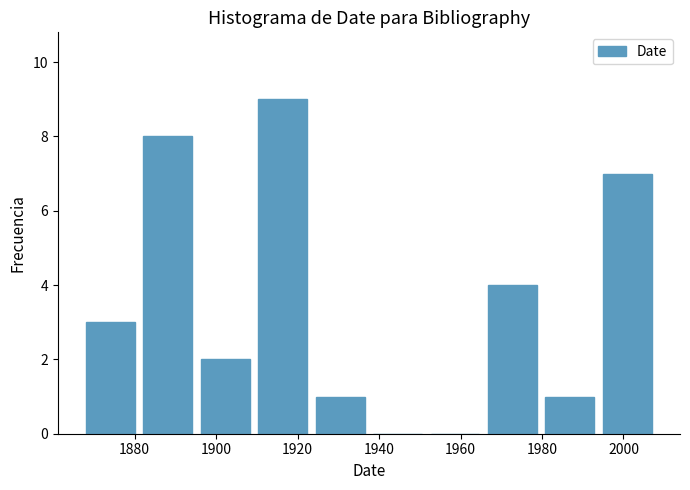

What is the height of the bar covering 1966 to 1980 on the x-axis? Neither the bar edges nor the heights are printed on the chart, so give them approximately, as read against the axes.

4